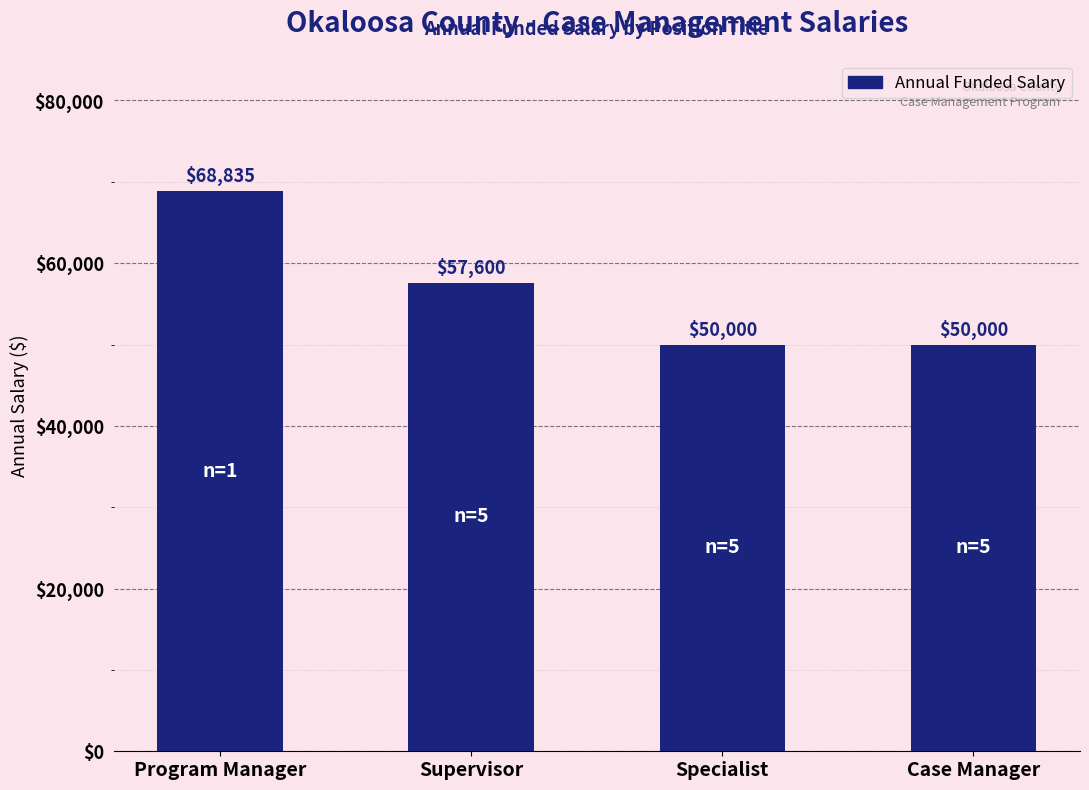

What is the greatest value displayed?

68835